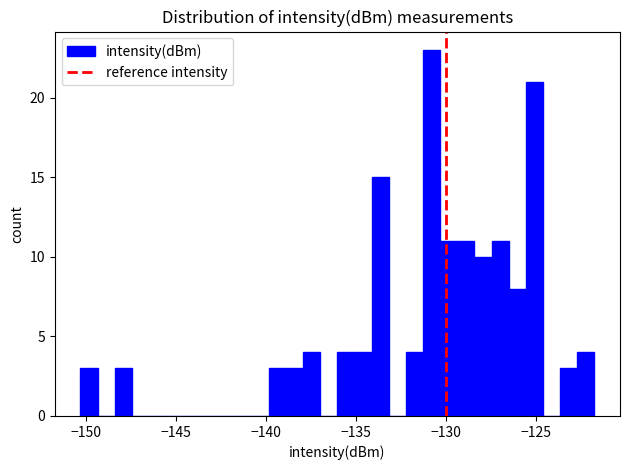

Read against the x-axis, roughly where is the centre of the tallest bar?

-131.0